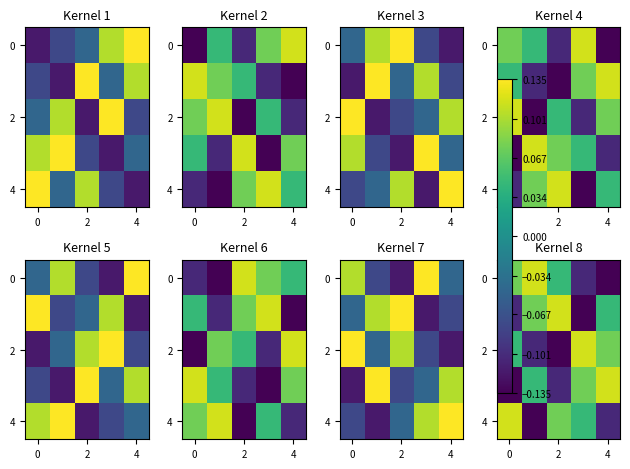

What is the greatest value displayed?

0.1